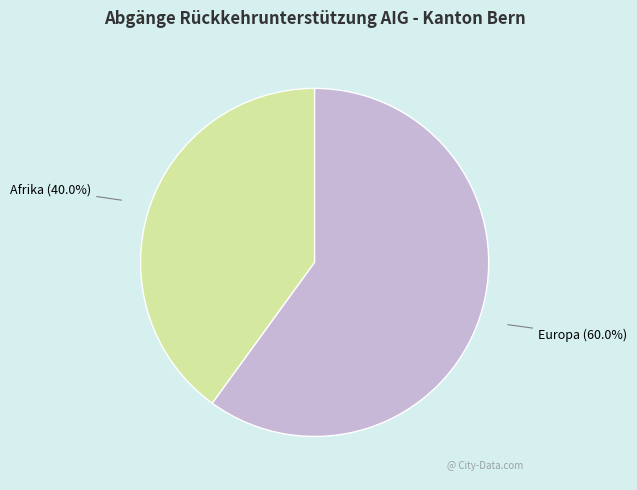

Count the number of slices in the pie.

2